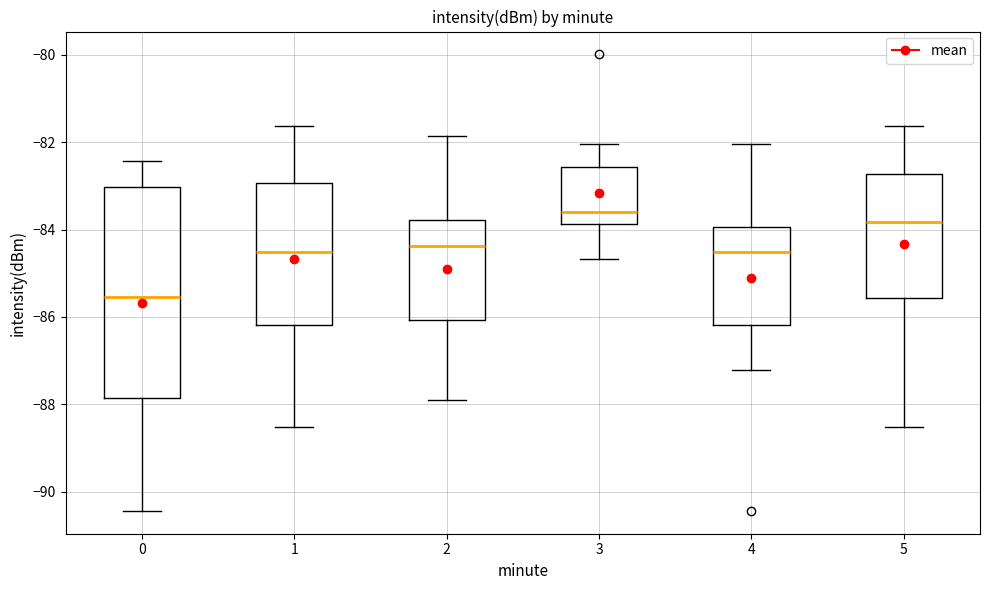

Where does the upper whisker of the box at x = 3 end on the y-axis? The values are not printed on the chart, so give them approximately, as read against the axis.

-82.0